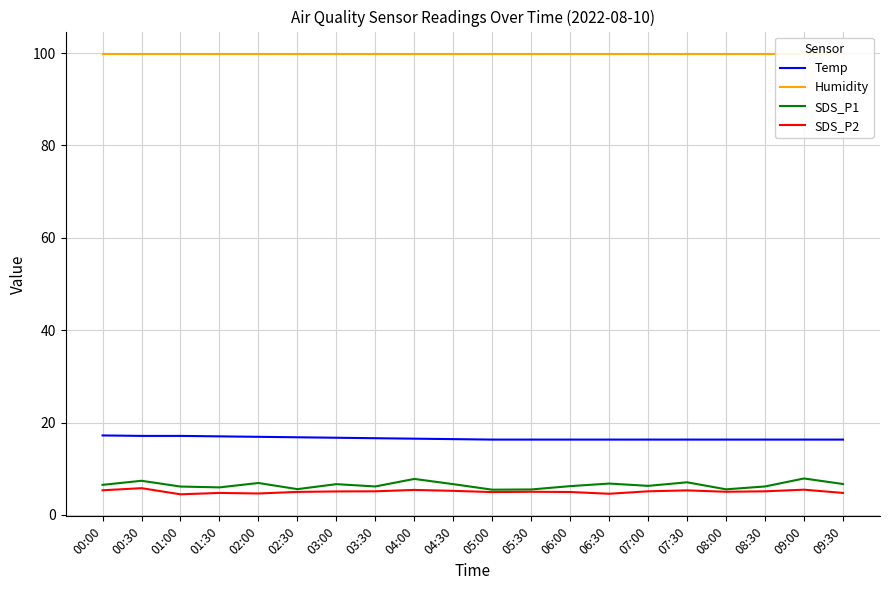

The Temp series shows 23.4 at 04:00. True or false?

False